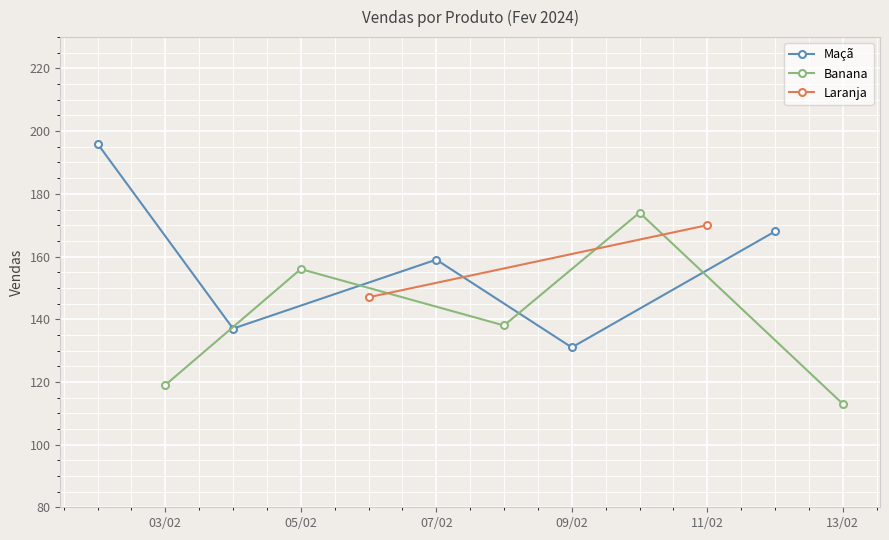

True or false: Banana and Maçã cross at least once.

True